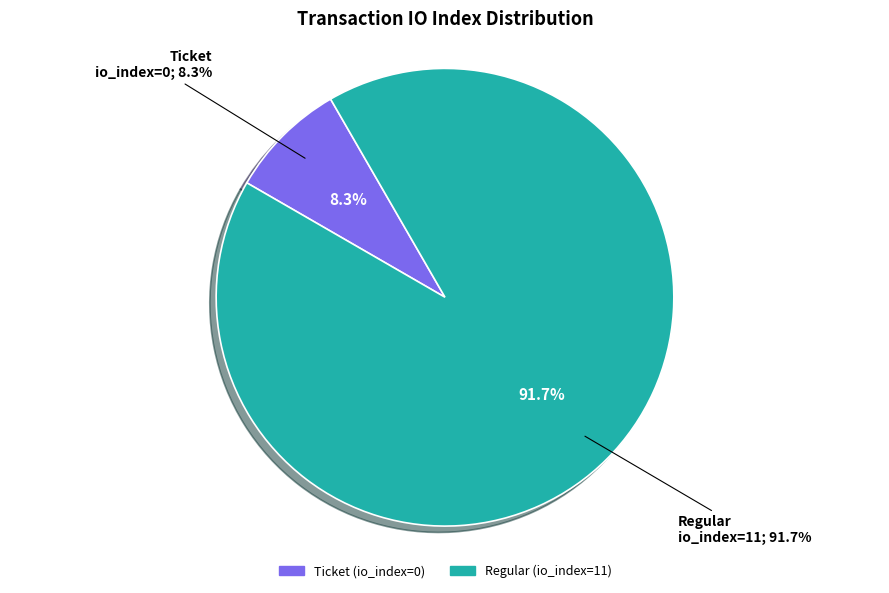

What is the largest slice in the pie chart?

Regular (io_index=11)